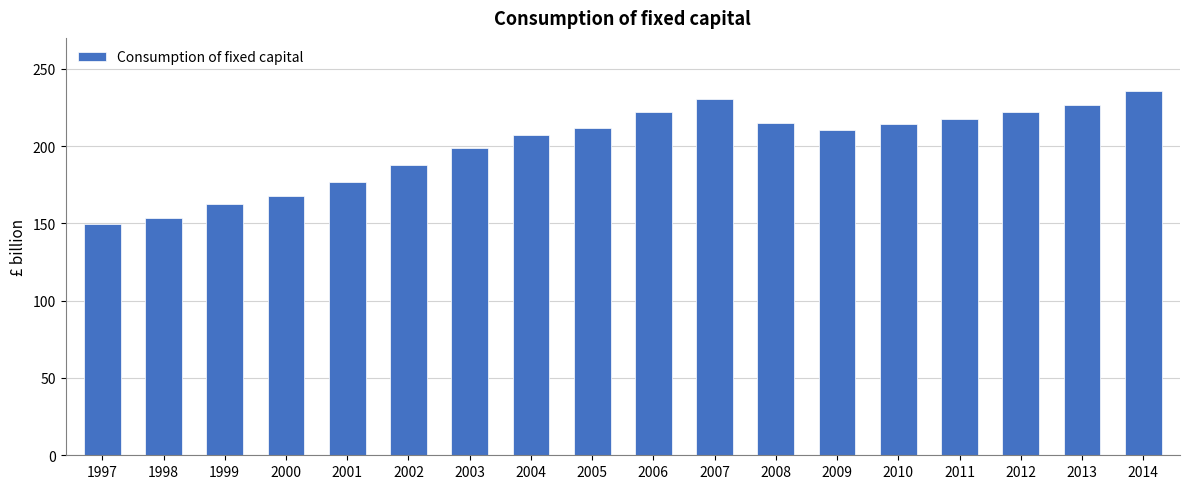

What is the difference between the maximum and minimum values?

86.3